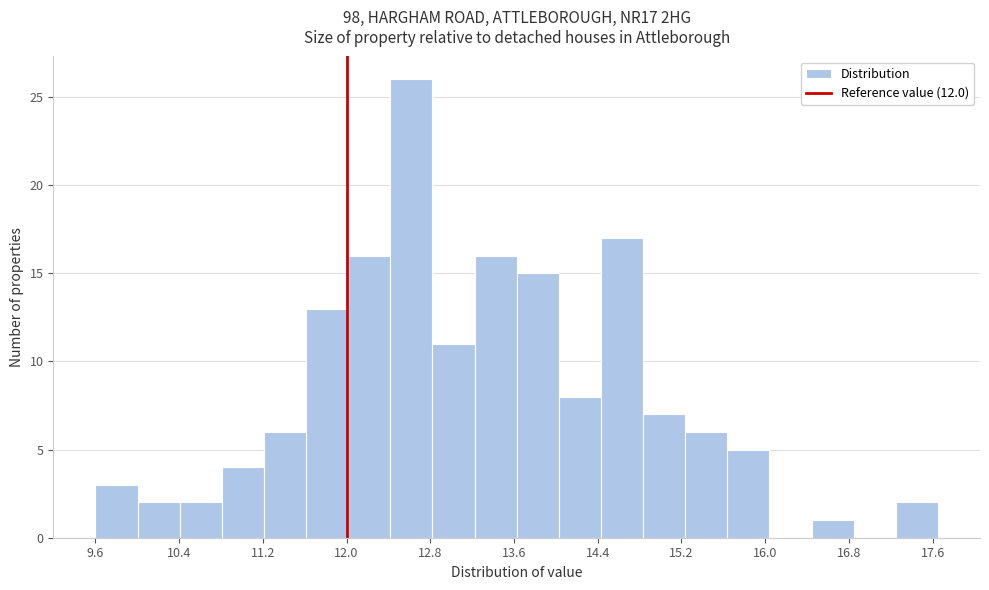

Which range on the x-axis has the tallest bar?

12.4 to 12.8